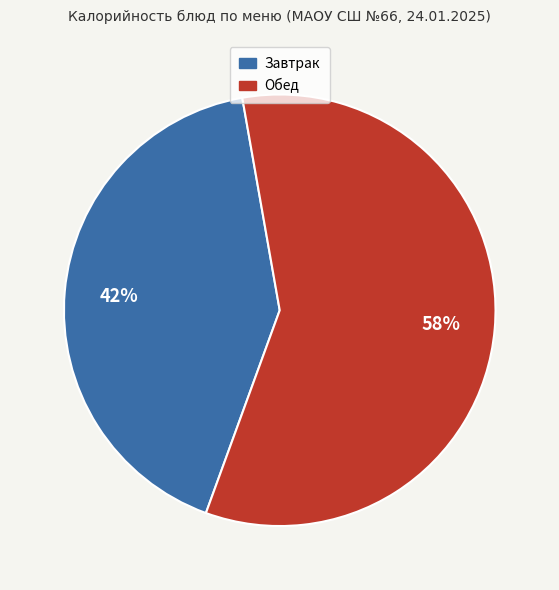

Is there any slice that represents more than half of the pie?

Yes